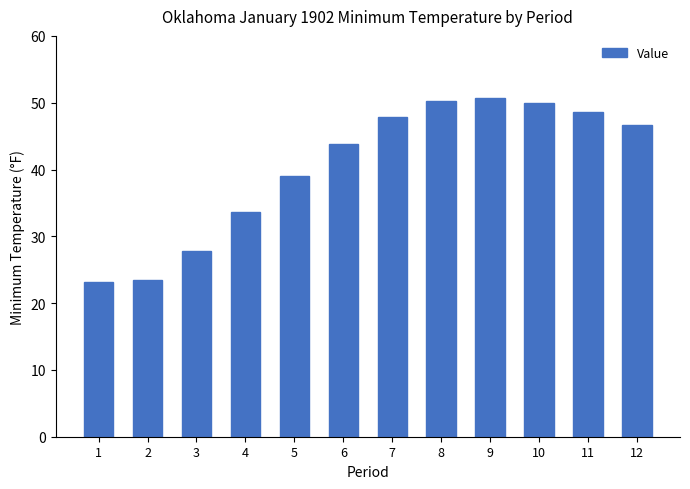

Between 10 and 9, which is larger?

9